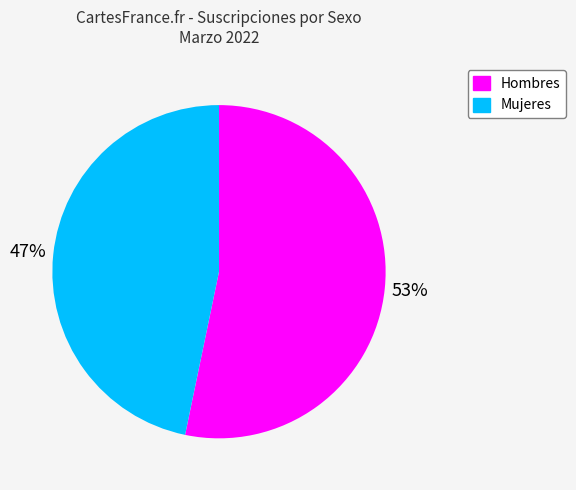

Rank the categories by value from highest to lowest.

Hombres, Mujeres